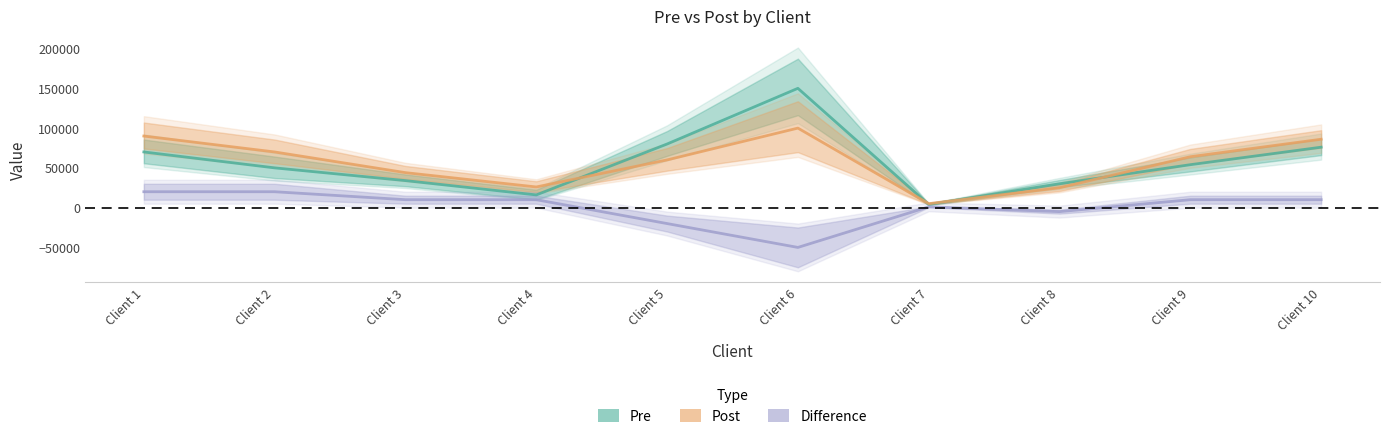

Between Client 7 and Client 5, which is larger?

Client 5